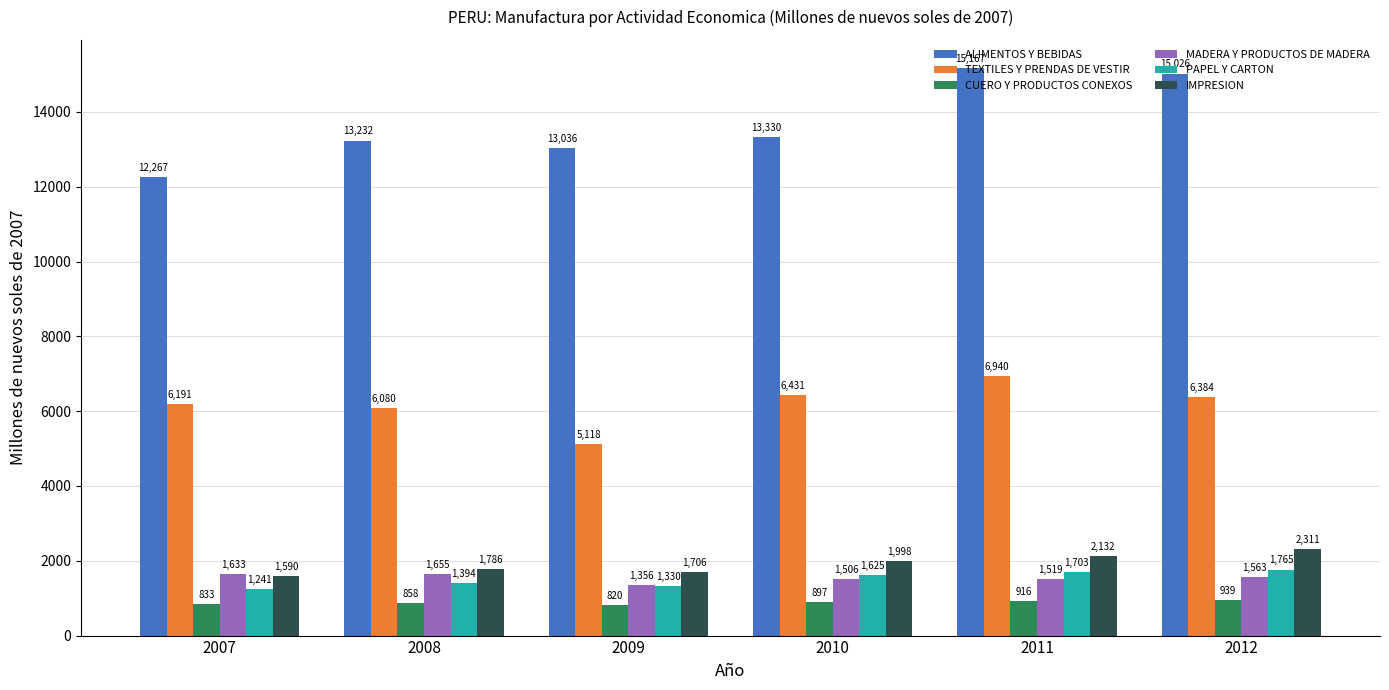

Reading left to right, what are all the values shown in this chart?

ALIMENTOS Y BEBIDAS: 2007=12267	2008=13232	2009=13036	2010=13330	2011=15167	2012=15026
TEXTILES Y PRENDAS DE VESTIR: 2007=6191	2008=6080	2009=5118	2010=6431	2011=6940	2012=6384
CUERO Y PRODUCTOS CONEXOS: 2007=833	2008=858	2009=820	2010=897	2011=916	2012=939
MADERA Y PRODUCTOS DE MADERA: 2007=1633	2008=1655	2009=1356	2010=1506	2011=1519	2012=1563
PAPEL Y CARTON: 2007=1241	2008=1394	2009=1330	2010=1625	2011=1703	2012=1765
IMPRESION: 2007=1590	2008=1786	2009=1706	2010=1998	2011=2132	2012=2311